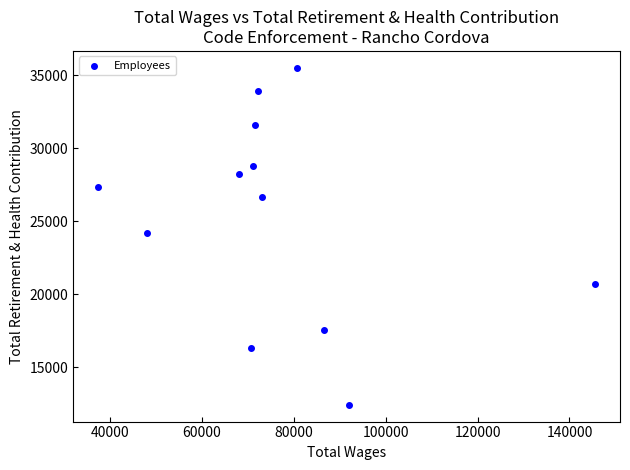

What is the range of X values (max minus min)?

108185